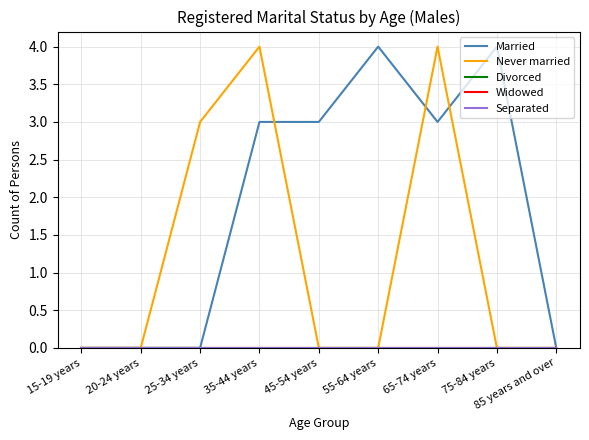

Does the chart have visible grid lines?

Yes